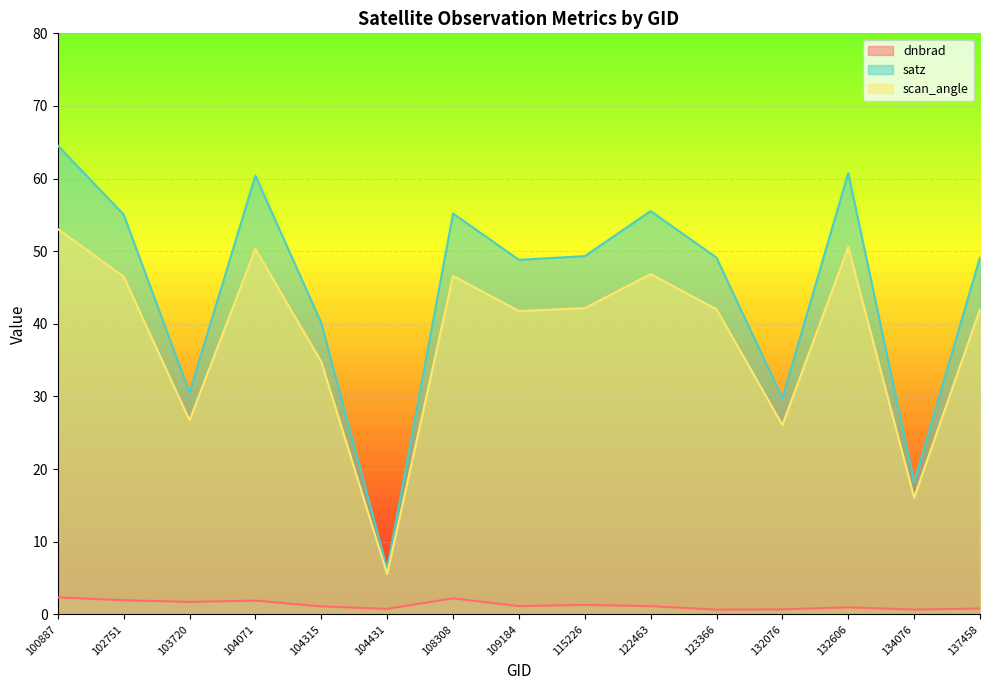

Reading left to right, list all the values displayed in this chart.

dnbrad: 100887=2.3	102751=1.9	103720=1.7	104071=1.9	104315=1.1	104431=0.7	108308=2.2	109184=1.1	115226=1.3	122463=1.1	123366=0.6	132076=0.7	132606=1.0	134076=0.7	137458=0.8
satz: 100887=64.5	102751=55.0	103720=30.5	104071=60.4	104315=40.1	104431=6.3	108308=55.2	109184=48.8	115226=49.3	122463=55.5	123366=49.1	132076=29.8	132606=60.8	134076=18.2	137458=49.2
scan_angle: 100887=53.0	102751=46.5	103720=26.7	104071=50.3	104315=34.8	104431=5.5	108308=46.6	109184=41.8	115226=42.1	122463=46.8	123366=42.0	132076=26.1	132606=50.6	134076=16.1	137458=42.0